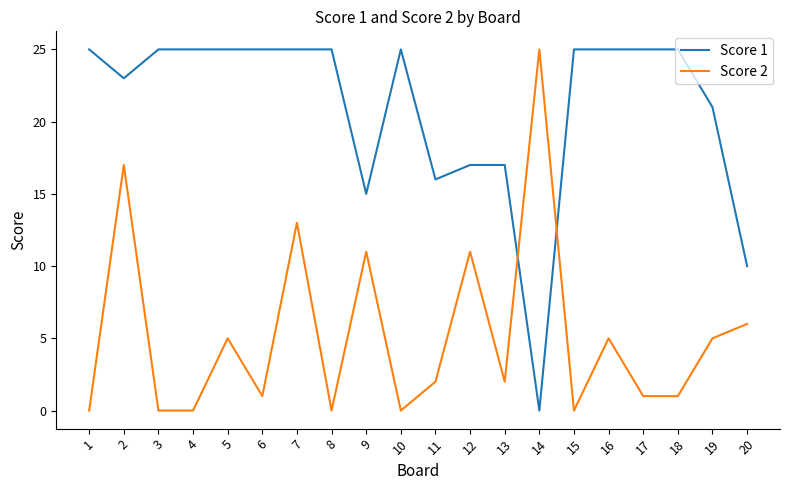

Reading left to right, what are all the values shown in this chart?

Score 1: 1=25	2=23	3=25	4=25	5=25	6=25	7=25	8=25	9=15	10=25	11=16	12=17	13=17	14=0	15=25	16=25	17=25	18=25	19=21	20=10
Score 2: 1=0	2=17	3=0	4=0	5=5	6=1	7=13	8=0	9=11	10=0	11=2	12=11	13=2	14=25	15=0	16=5	17=1	18=1	19=5	20=6